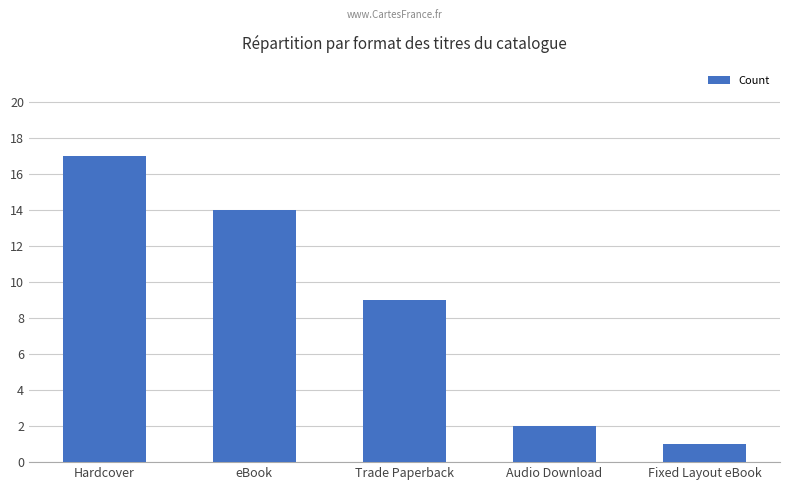

Between Fixed Layout eBook and Trade Paperback, which is larger?

Trade Paperback